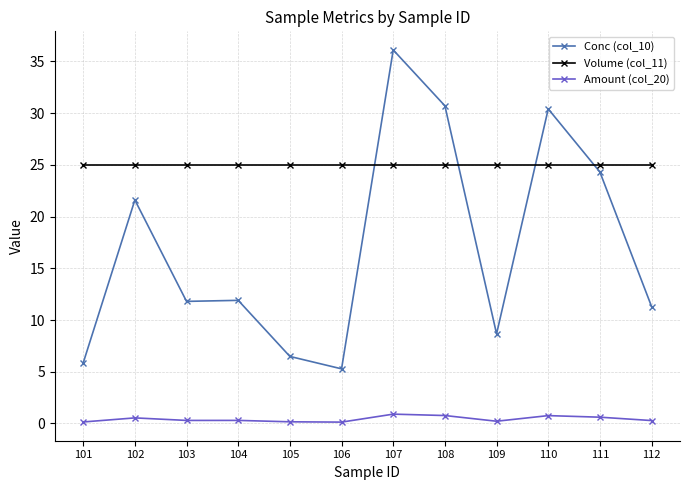

True or false: Amount (col_20) has a value of 0.1 at 101.

True